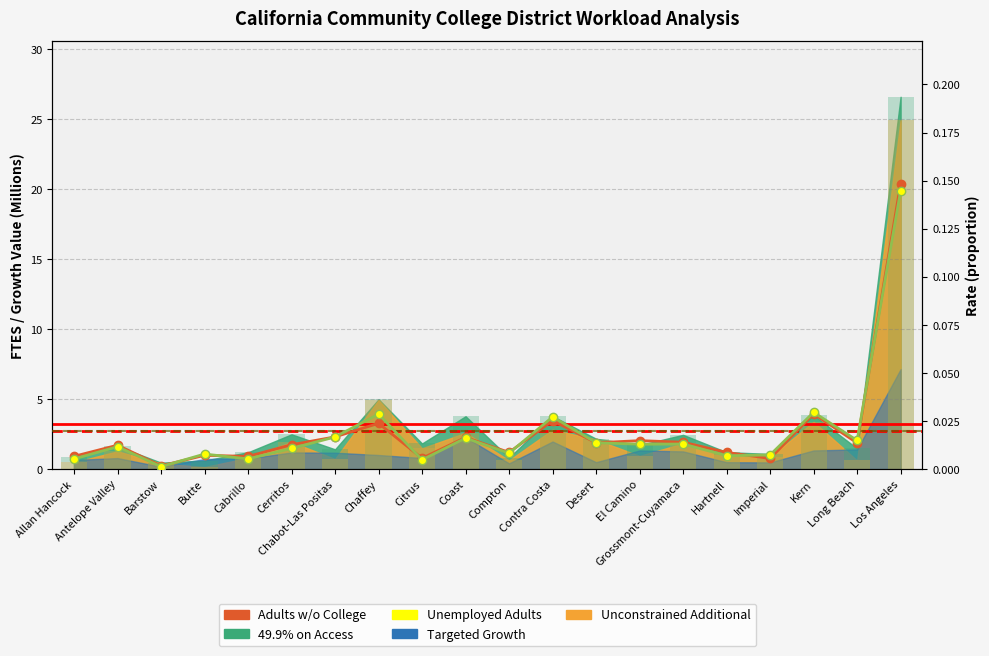

Which category has the lowest value across all series?

Barstow